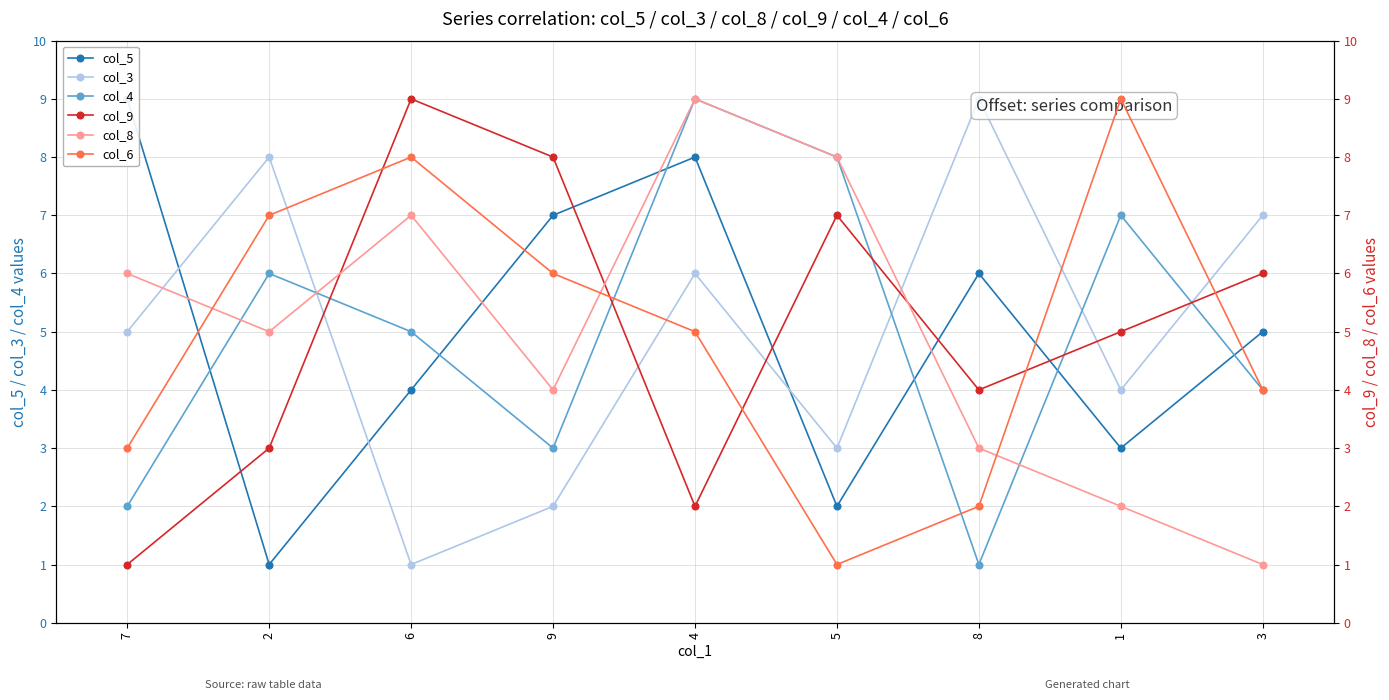

What is the greatest value displayed?

9